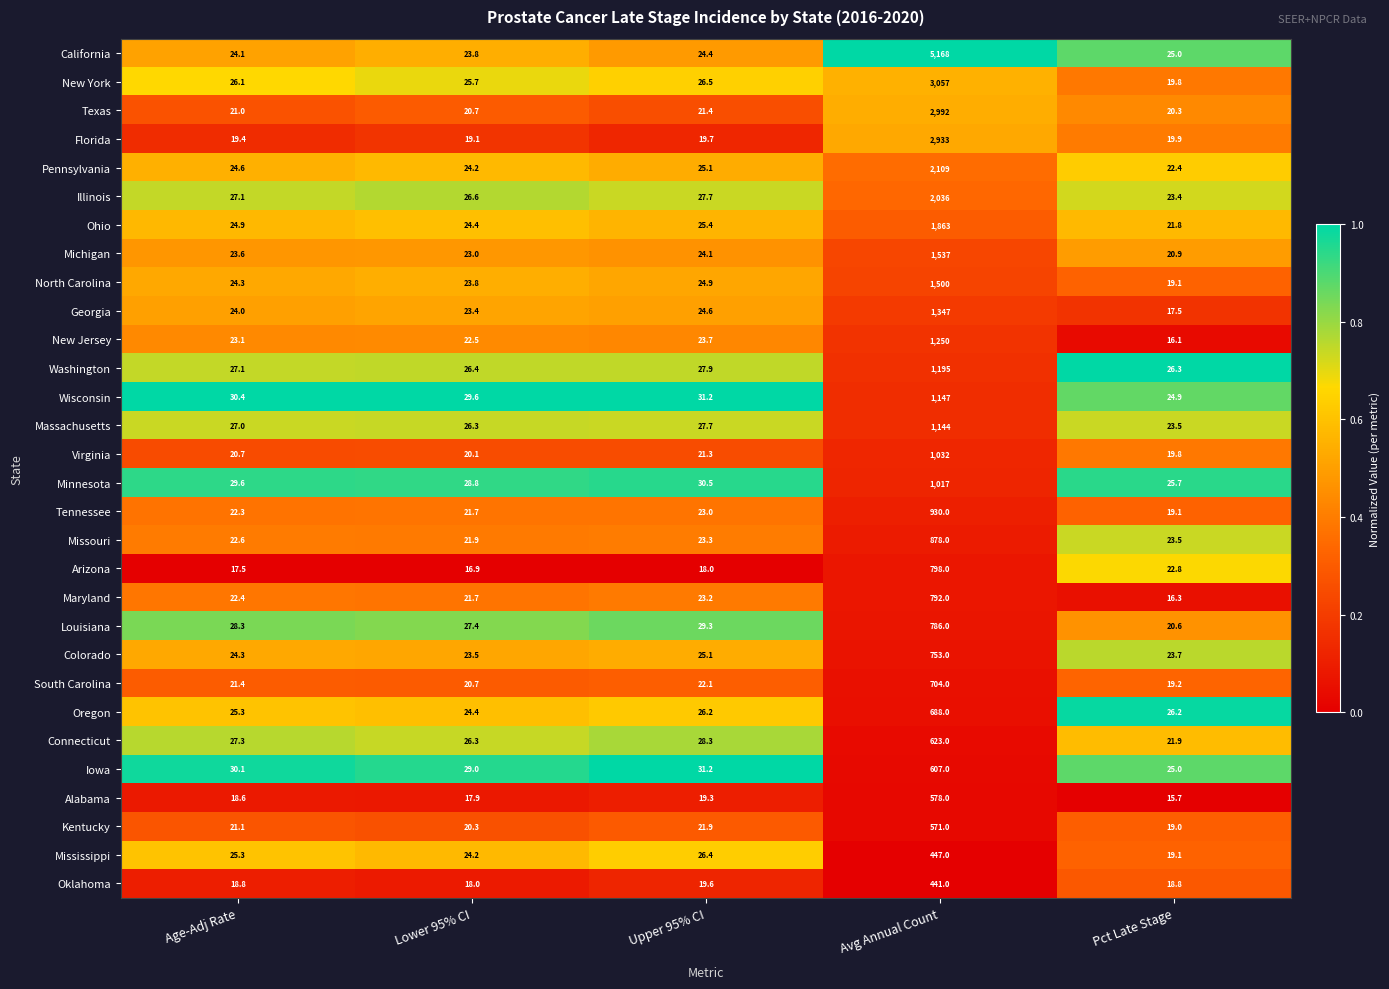

What is the sum of the Iowa values at Age-Adj Rate and Lower 95% CI?

59.1